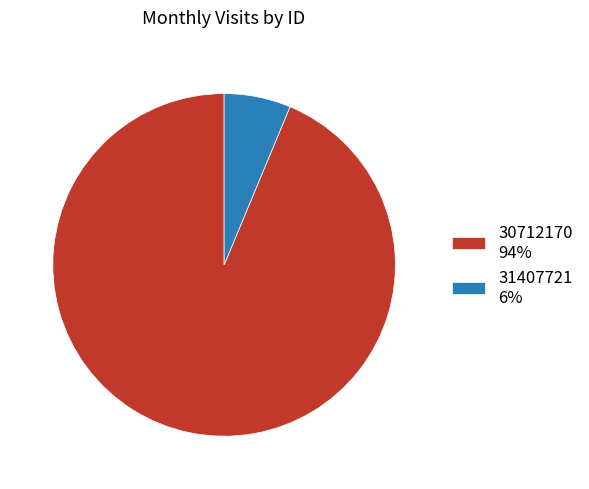

Is the sum of 30712170 and 31407721 greater than half?

Yes